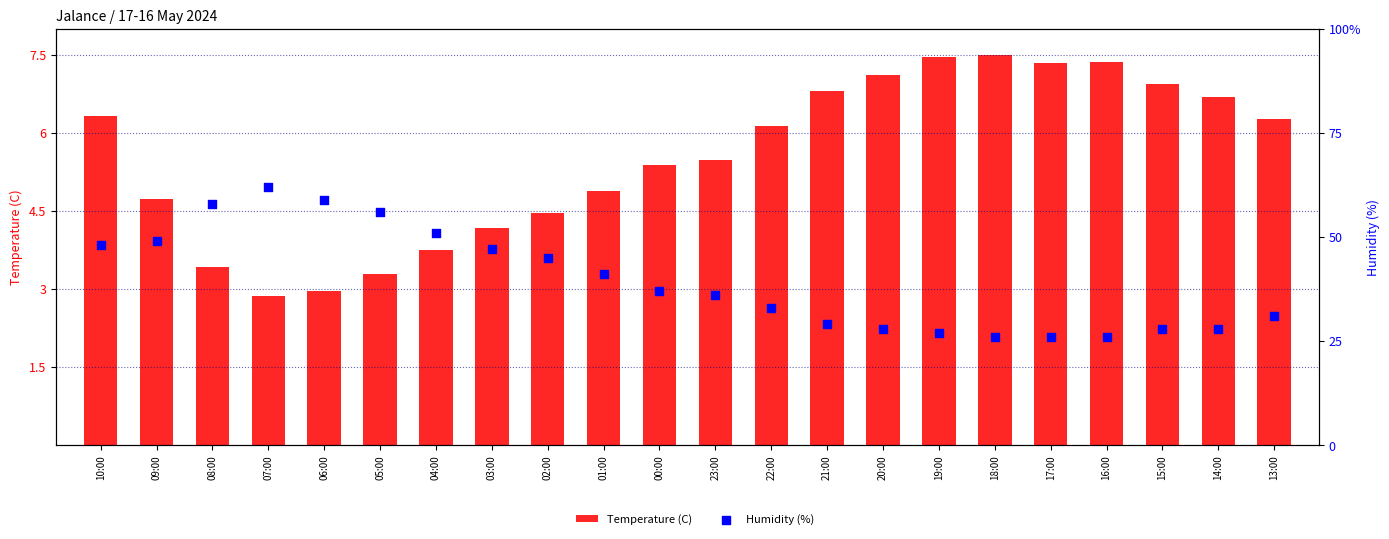

Which series reaches the maximum Y coordinate?

Humidity (%)